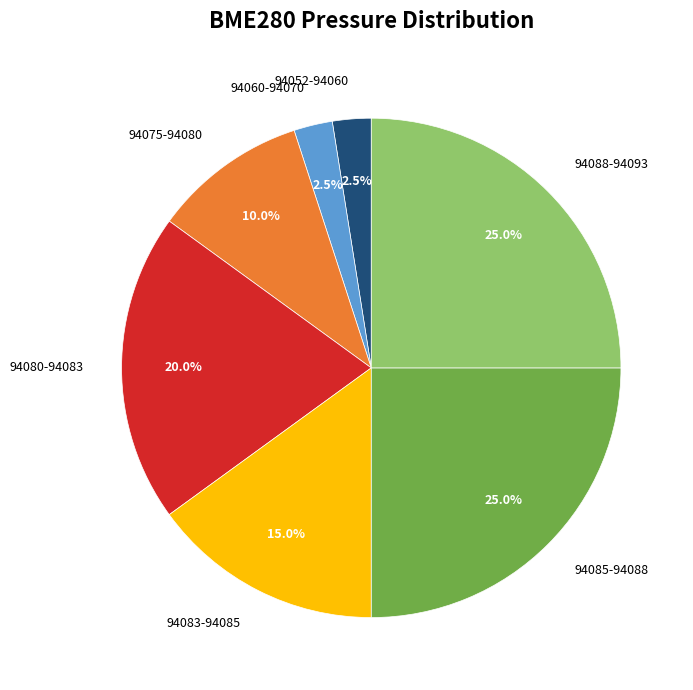

Is there a majority slice in this chart?

No